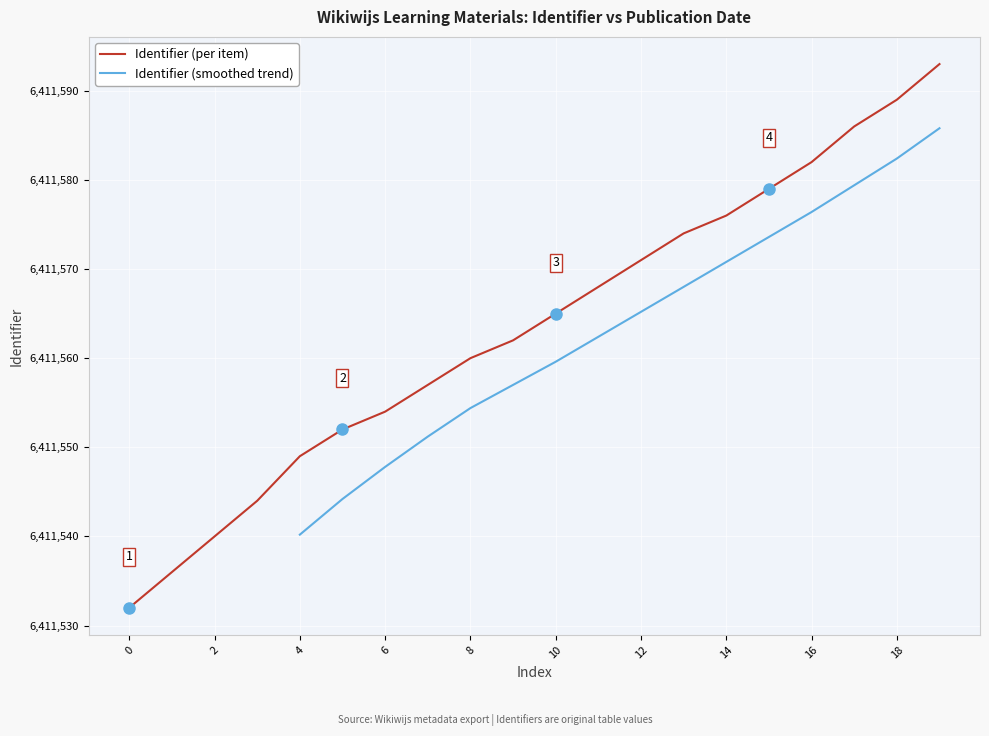

How many values are below 6411565?

10